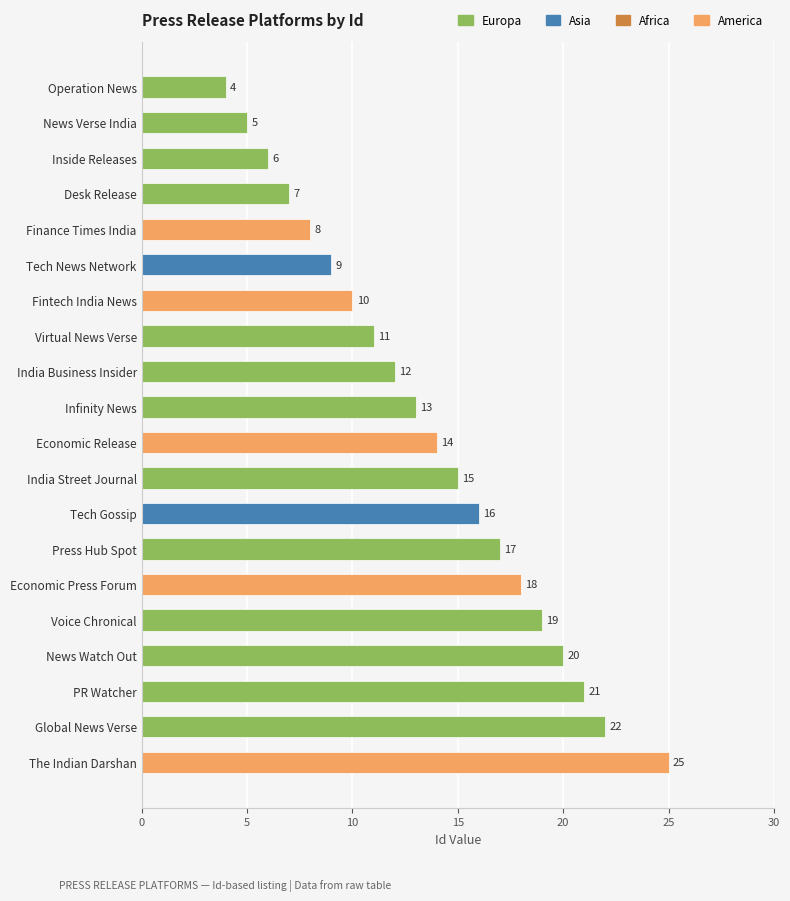

The chart shows a value of 16 at Tech Gossip. True or false?

True